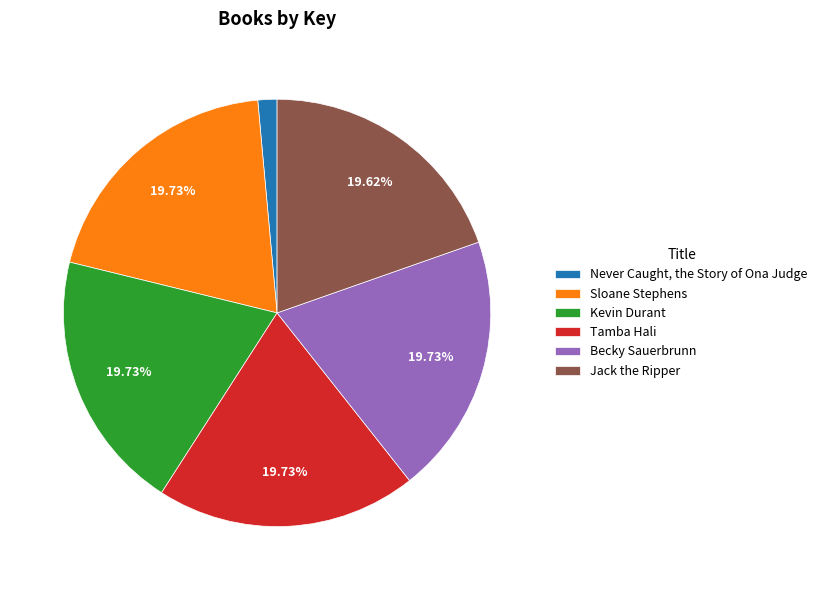

To the nearest percent, what percentage of the pie is Never Caught, the Story of Ona Judge?

1%